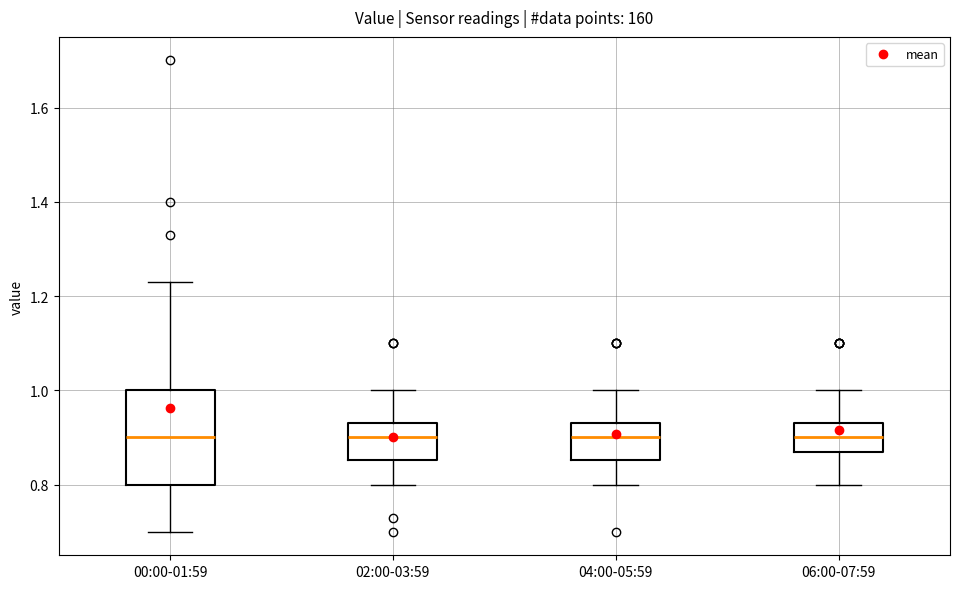

Reading left to right, transcribe this box plot: for each box, give where its median line is, the range the box spans, and where its two whiskers end, as read against the y-axis. The values are not printed on the chart, so give them approximately, as read against the axis.

00:00-01:59: median 0.90, box 0.80 to 1.00, whiskers 0.70 to 1.24
02:00-03:59: median 0.90, box 0.86 to 0.94, whiskers 0.80 to 1.00
04:00-05:59: median 0.90, box 0.86 to 0.94, whiskers 0.80 to 1.00
06:00-07:59: median 0.90, box 0.88 to 0.94, whiskers 0.80 to 1.00